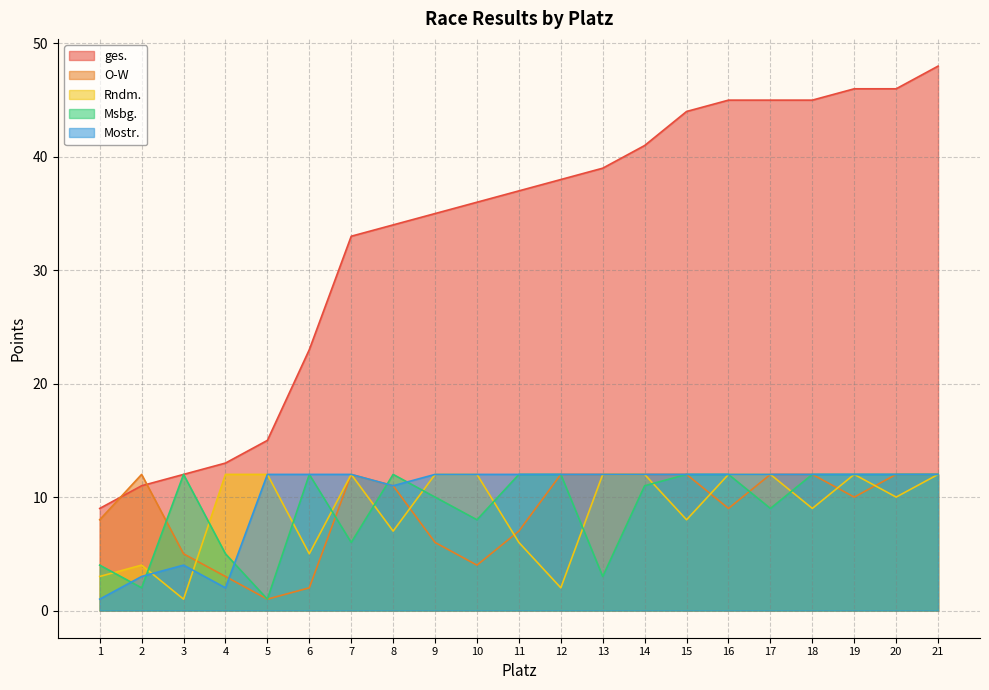

Between 18 and 14, which is larger?

18